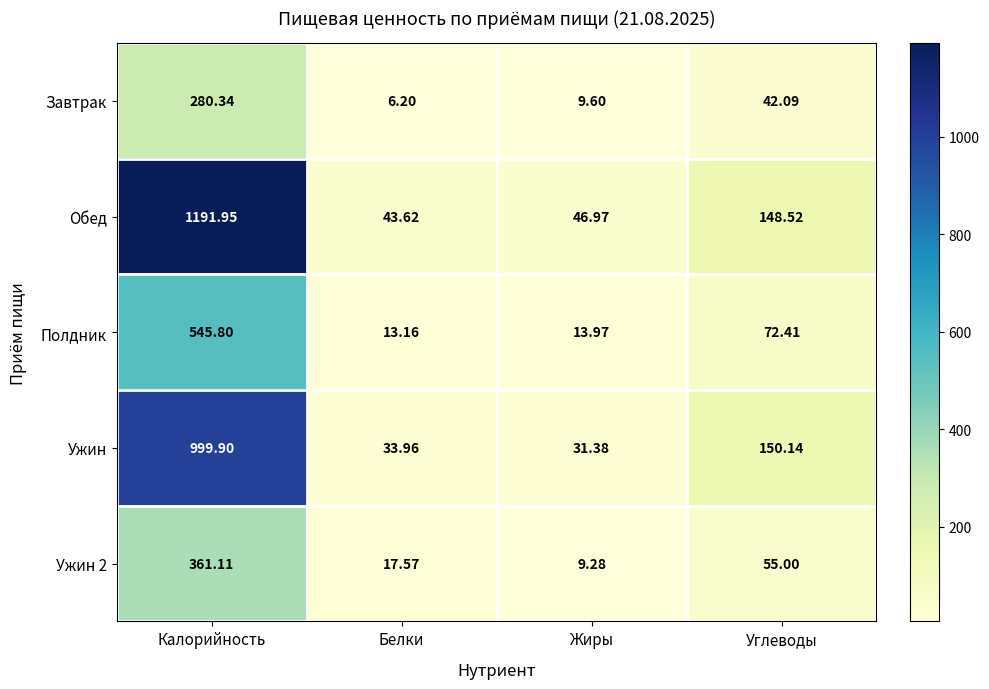

Which series changed the most between Калорийность and Углеводы?

Обед